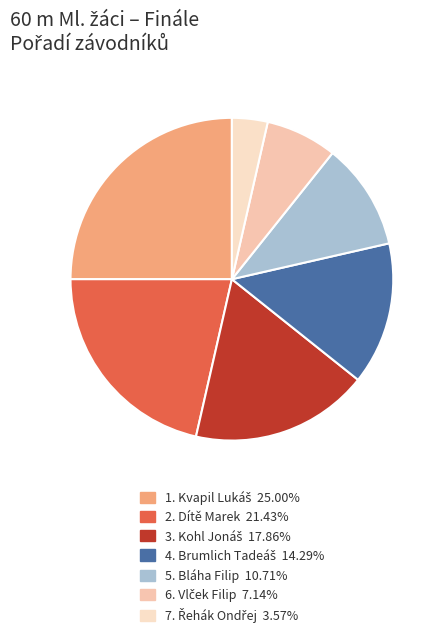

To the nearest percent, what is the average slice percentage?

14%